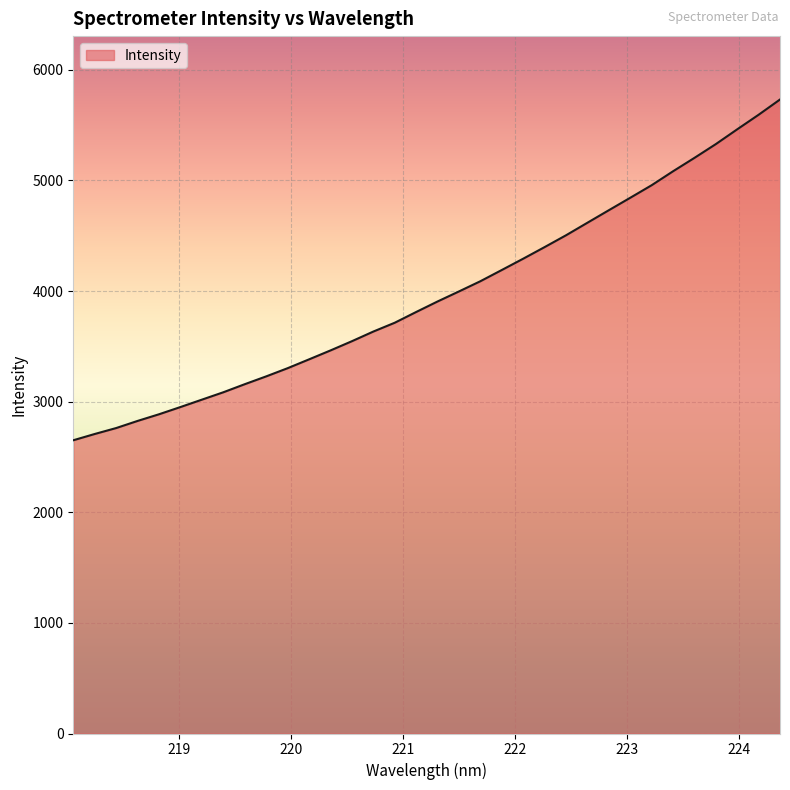

What is the maximum value shown in the chart?

5731.1